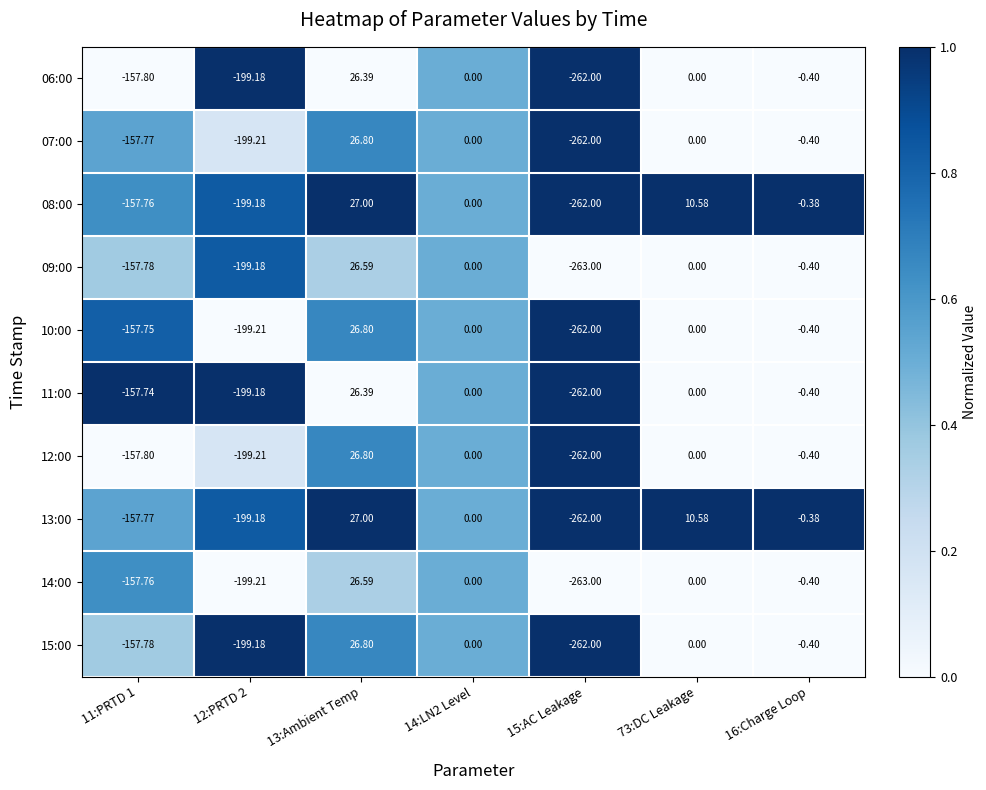

Is the value of 13:00 at 16:Charge Loop greater than the value of 09:00 at 73:DC Leakage?

No